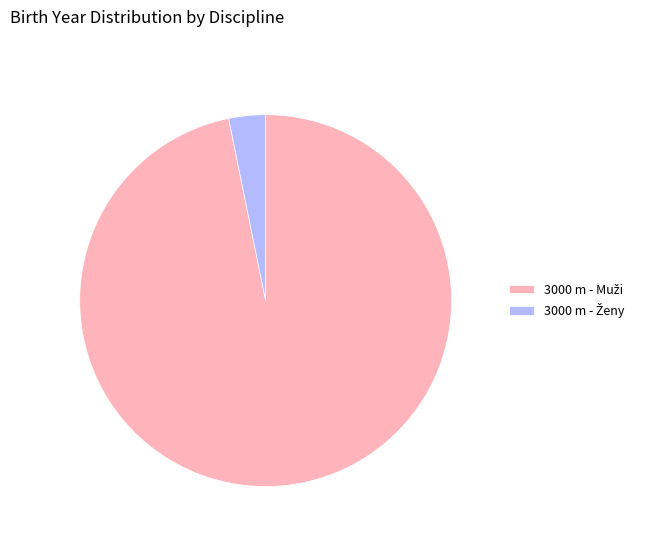

Does any single category account for the majority?

Yes